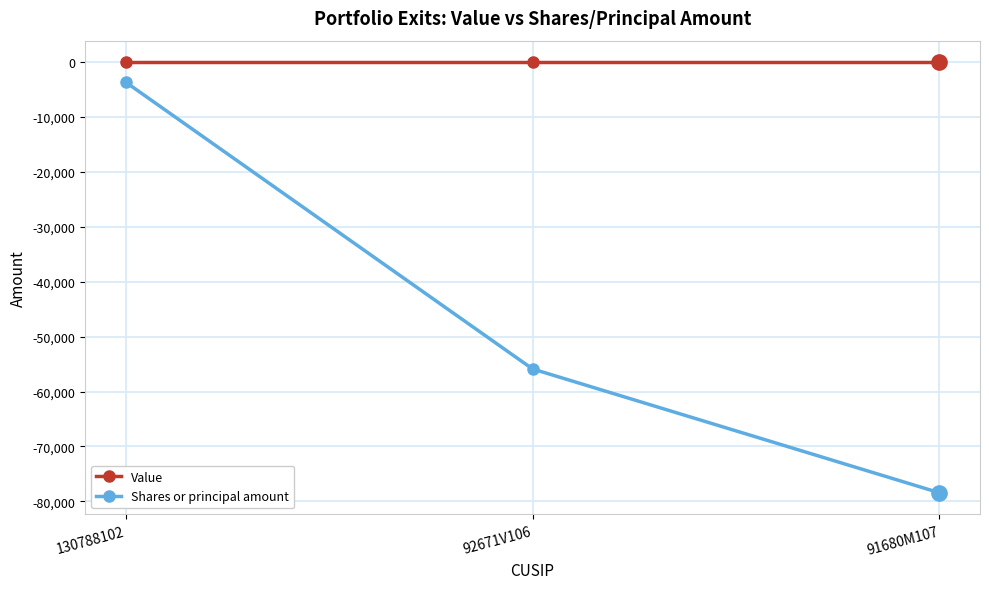

How many data points in Shares or principal amount are less than -55886?

1